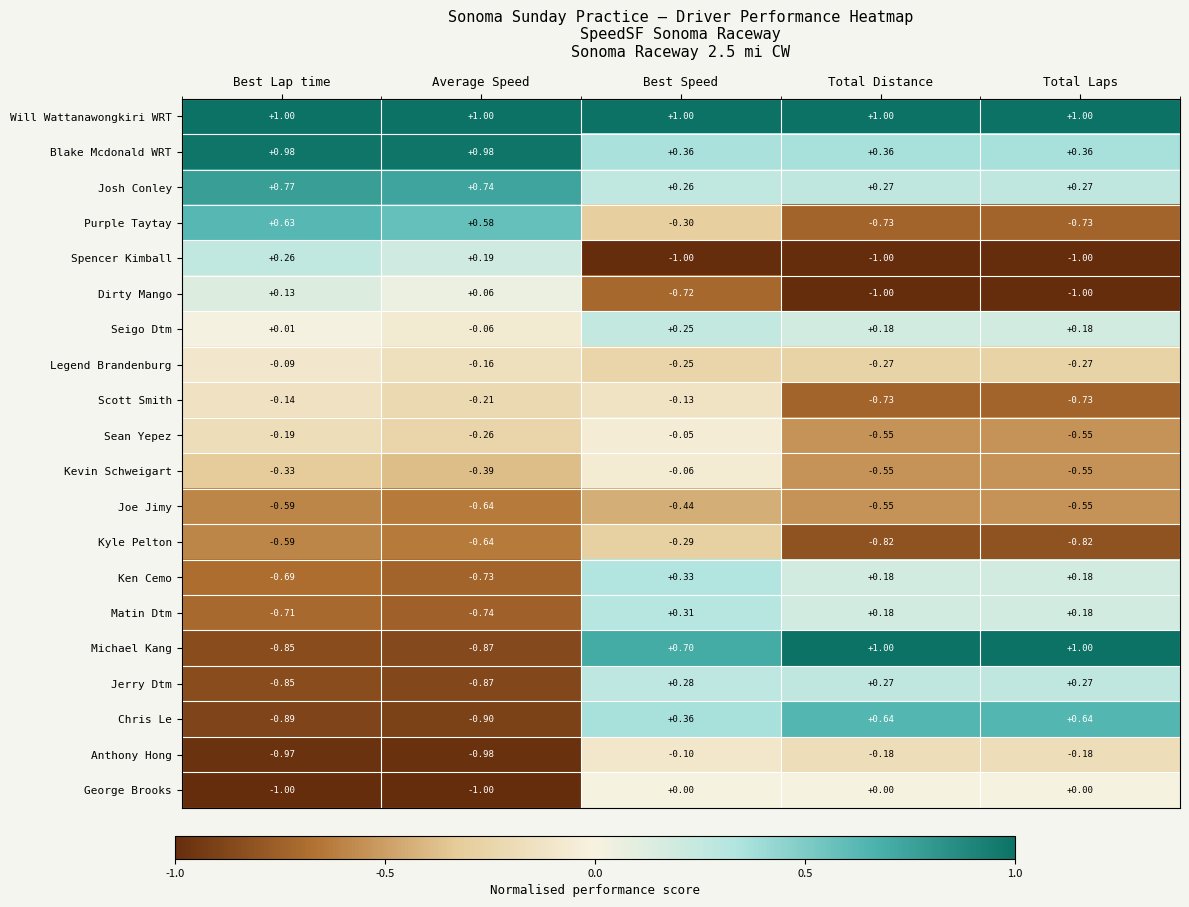

At which label is Michael Kang closest to 0?

Best Speed